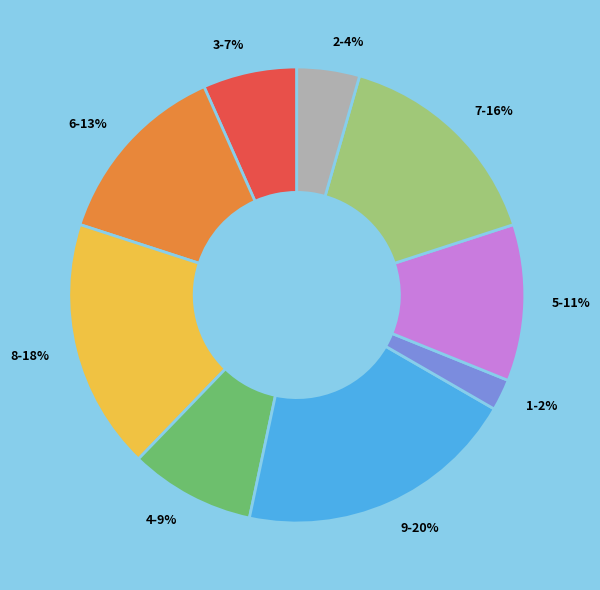

To the nearest percent, what is the average slice percentage?

11%